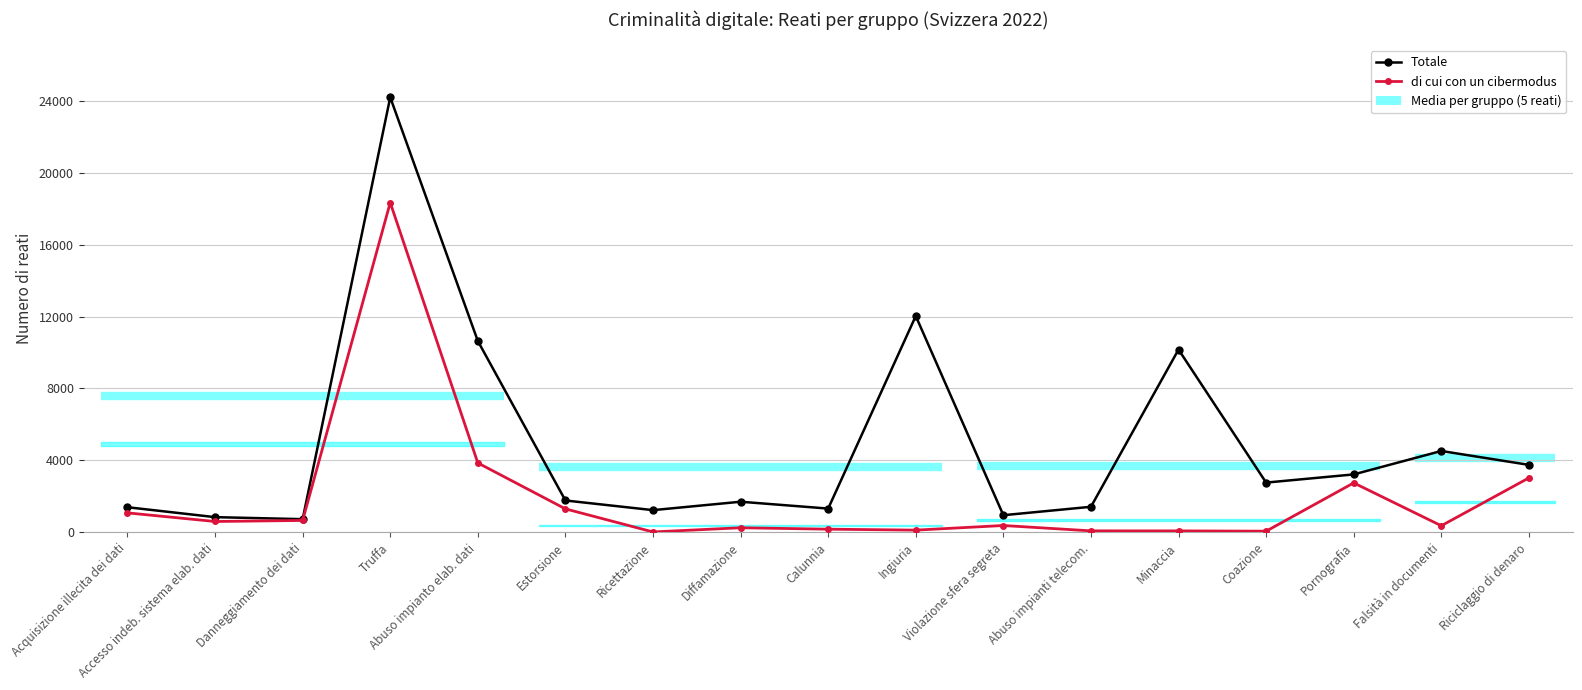

What is the value of the di cui con un cibermodus point at the 5th from the left?

3858